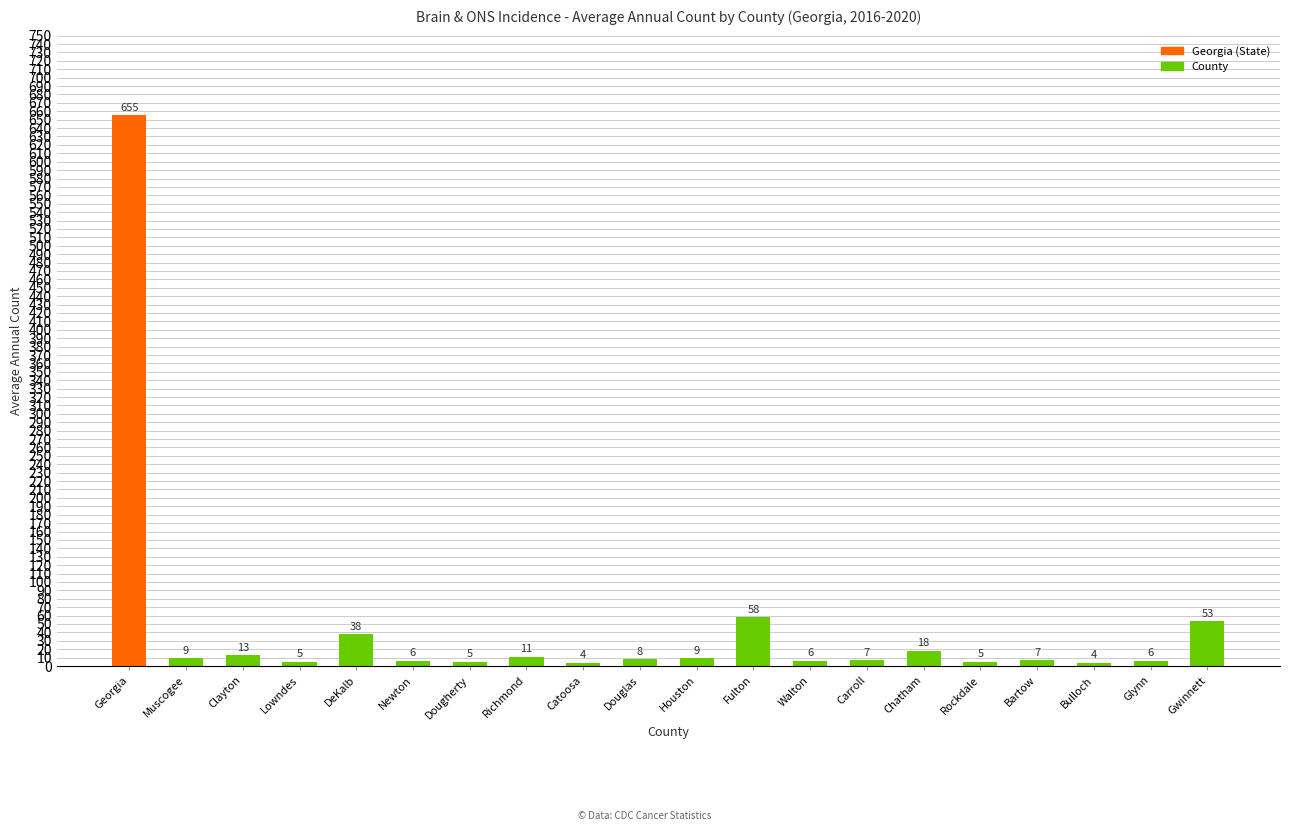

What is the average value?

46